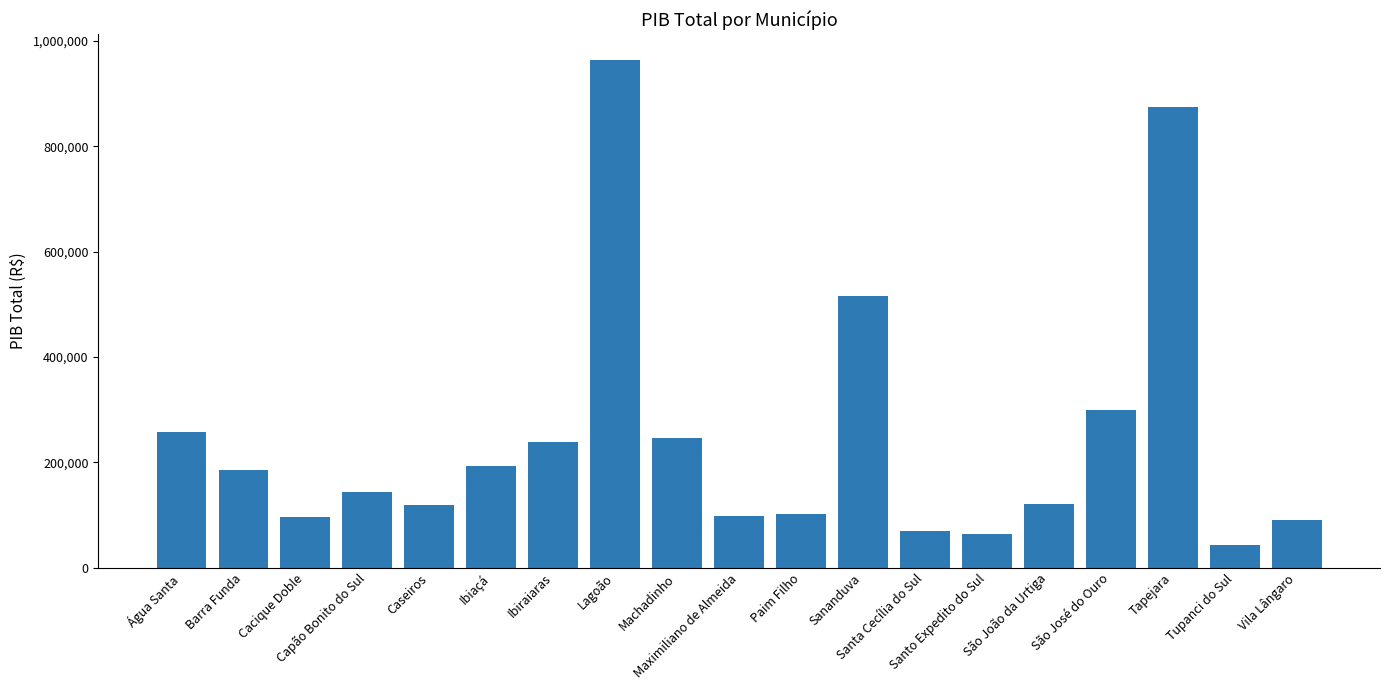

Which label corresponds to the smallest value in the chart?

Tupanci do Sul